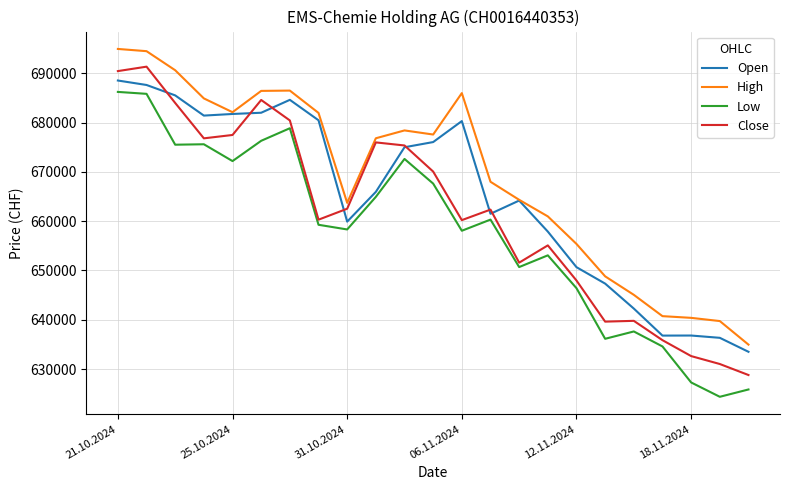

How many lines are shown in the chart?

4